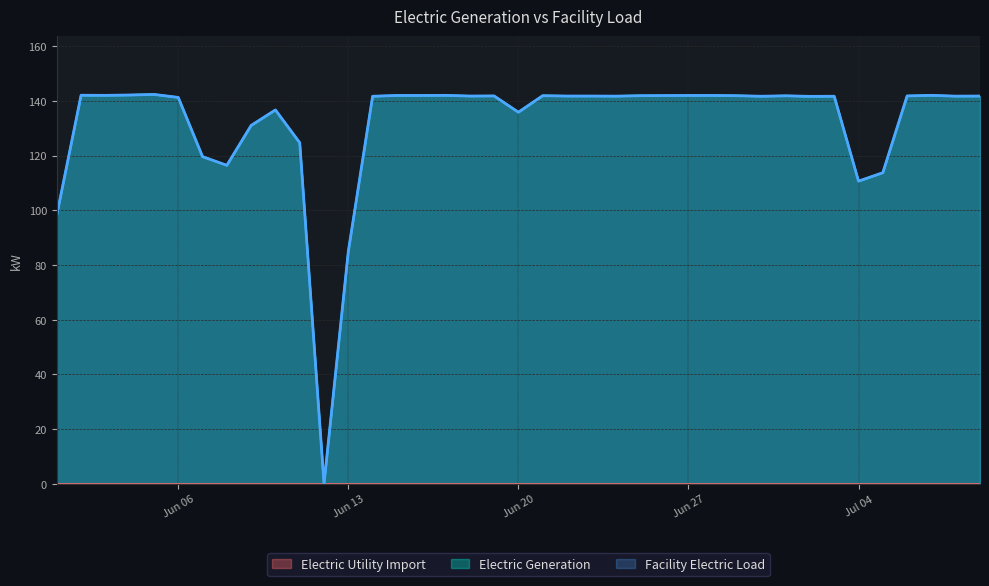

What is the greatest value displayed?

142.4